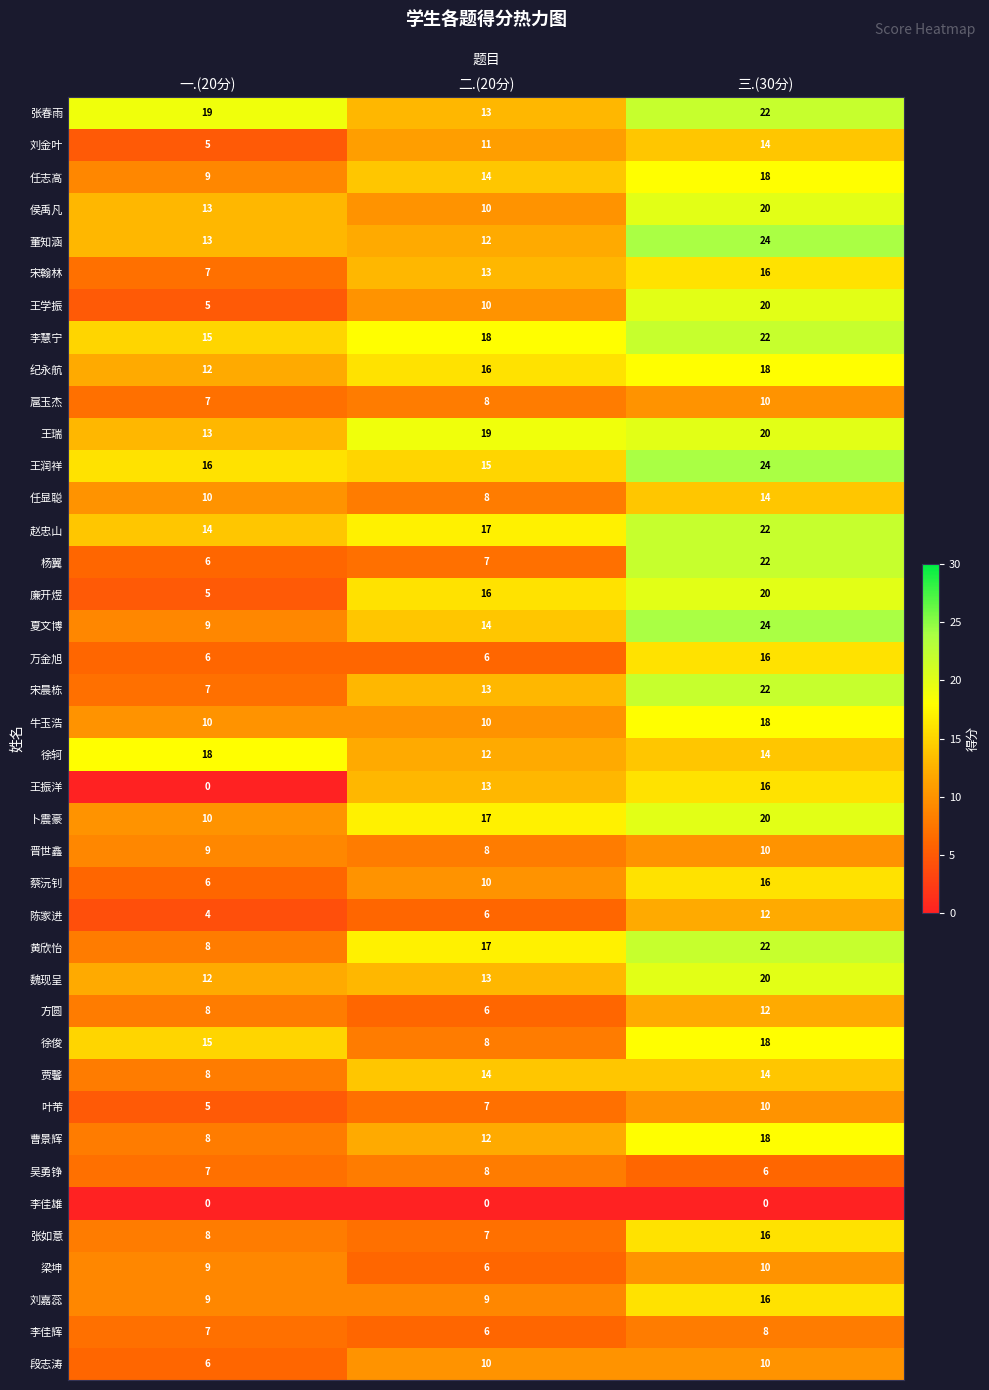

What is the maximum value for 贾馨?

14